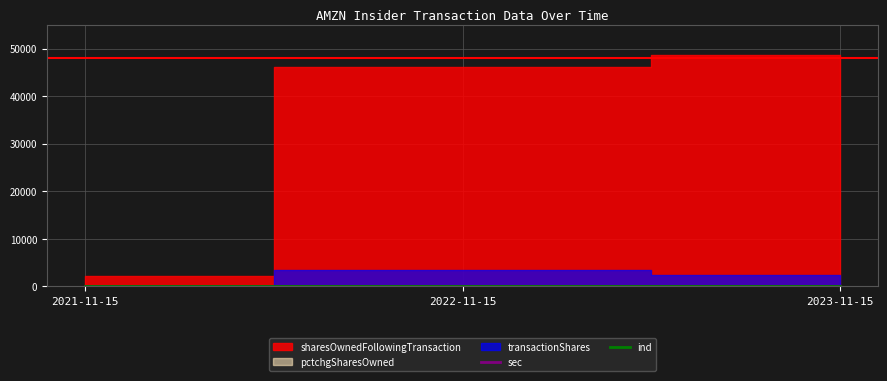

What is the label of the 1st point from the left?

2021-11-15